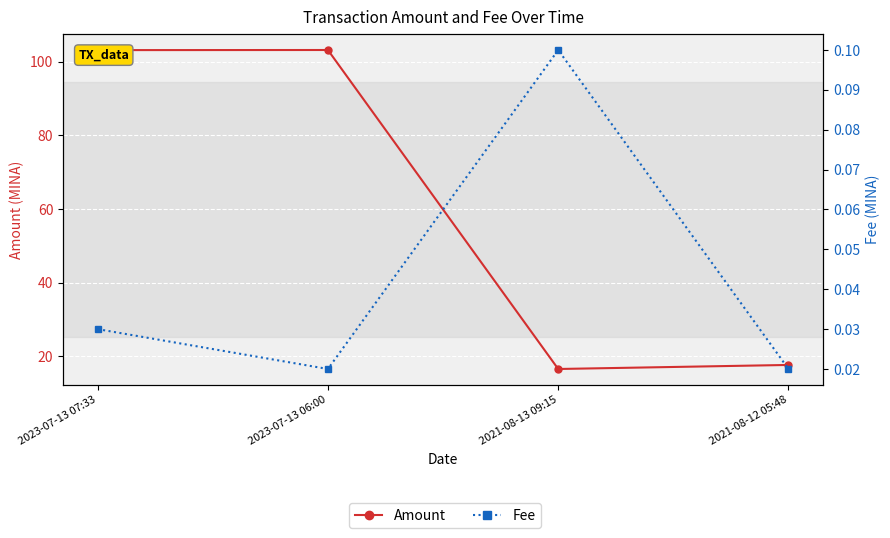

What is the label of the 3rd point from the right?

2023-07-13 06:00